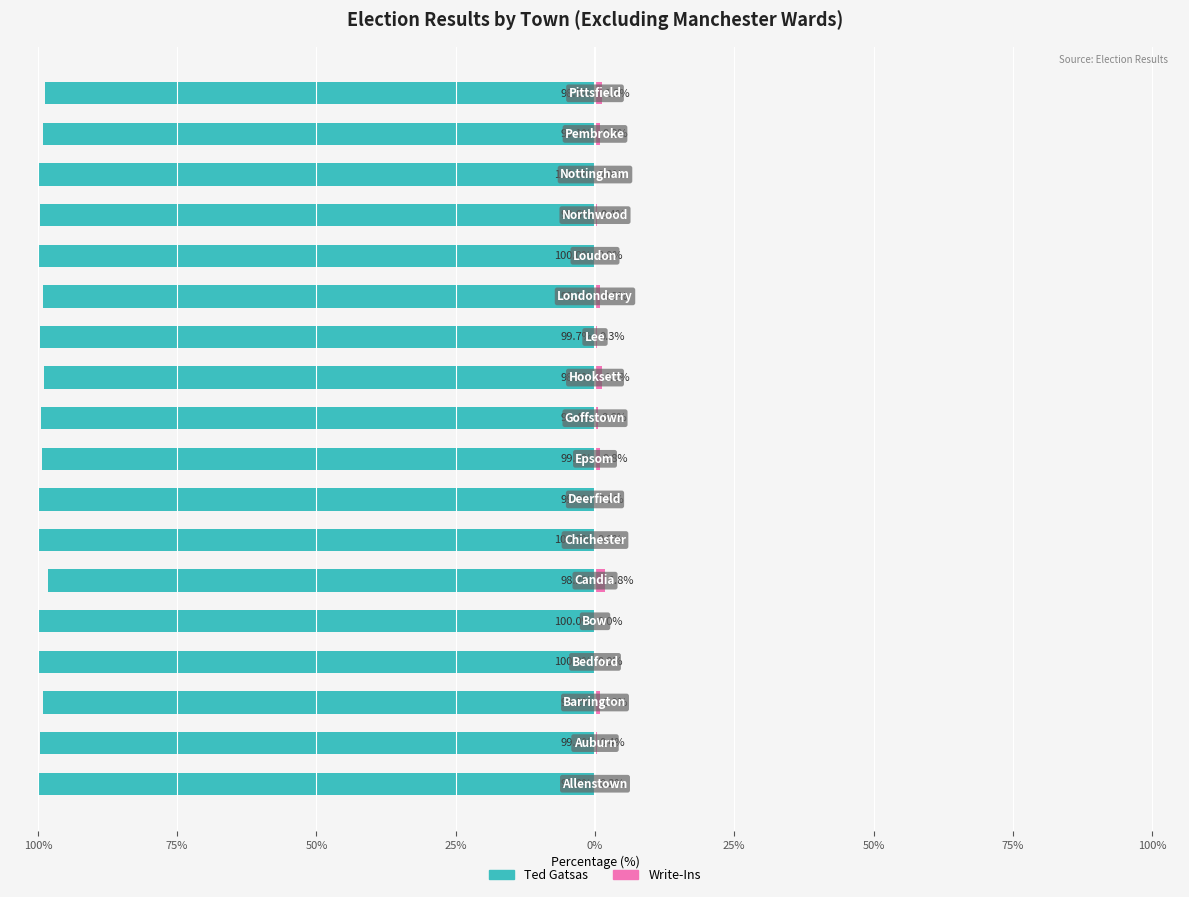

Which series changed the most between 25% and 17?

Ted Gatsas